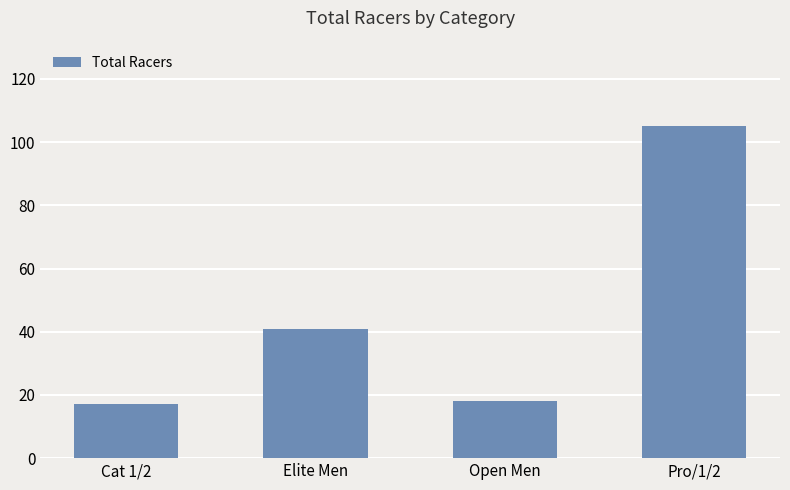

What is the sum of the values at Pro/1/2 and Cat 1/2?

122